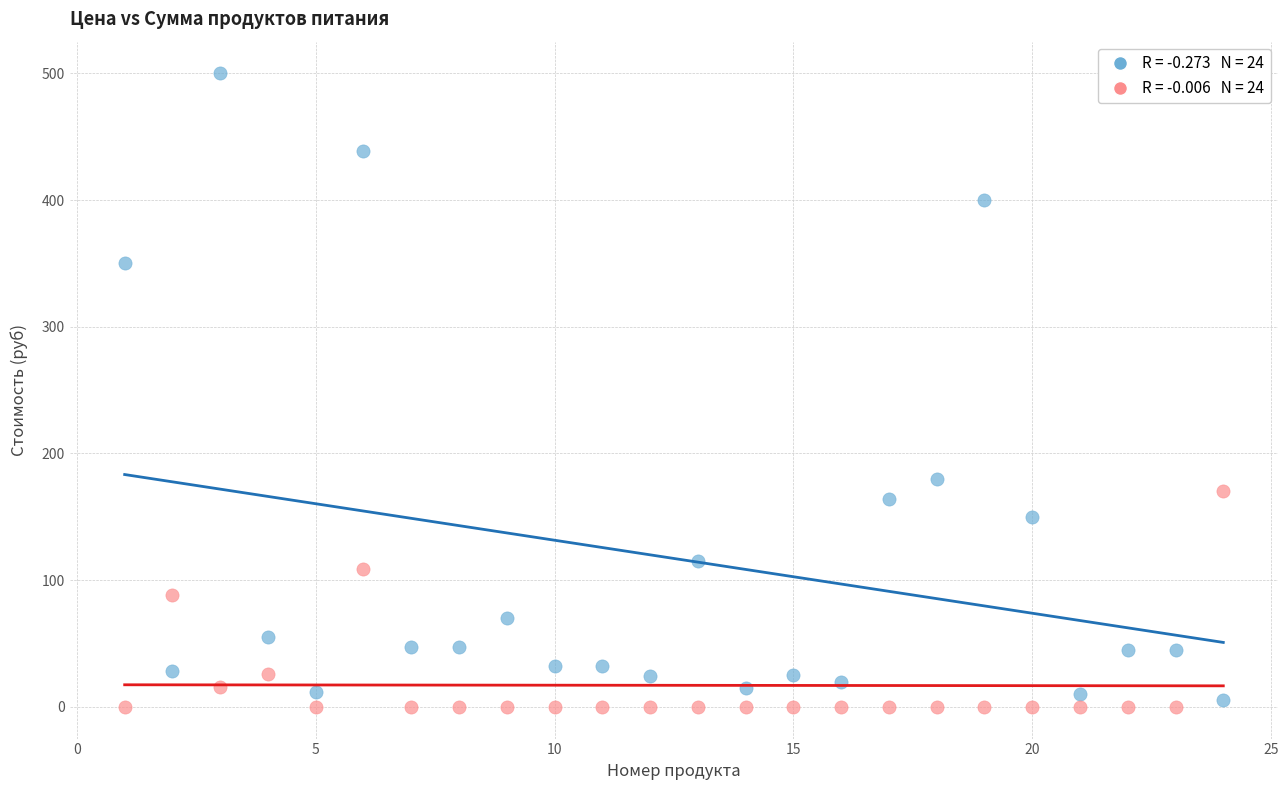

Across all series, what Y value is closest to 250?

180.0